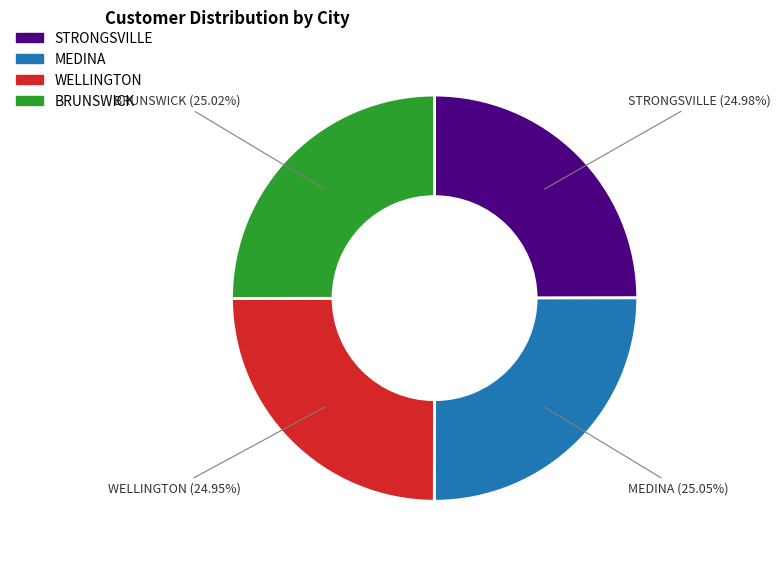

To the nearest percent, what percentage of the pie is WELLINGTON?

25%